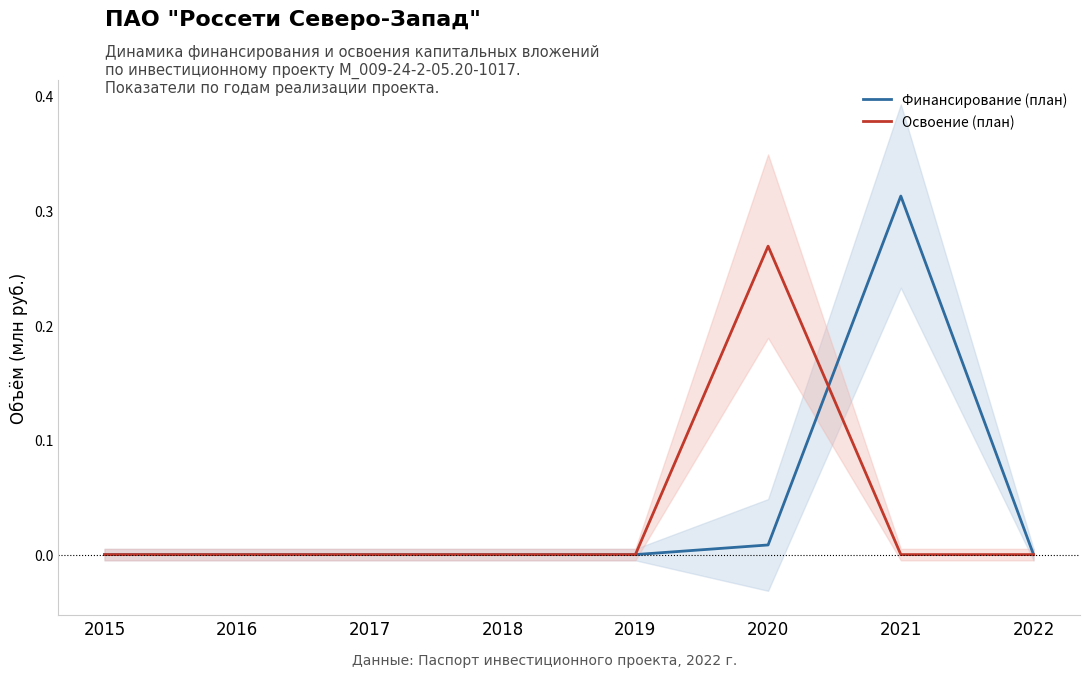

Does the chart have visible grid lines?

No